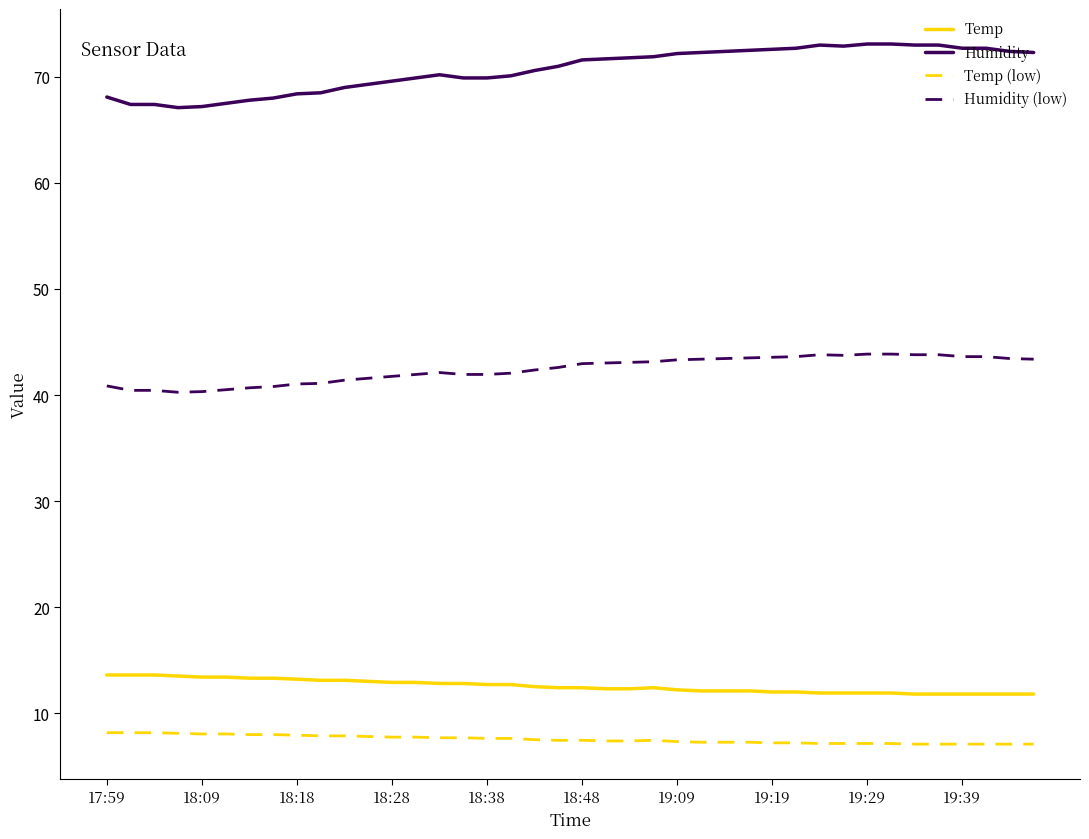

Which series has the largest range (max minus min)?

Humidity